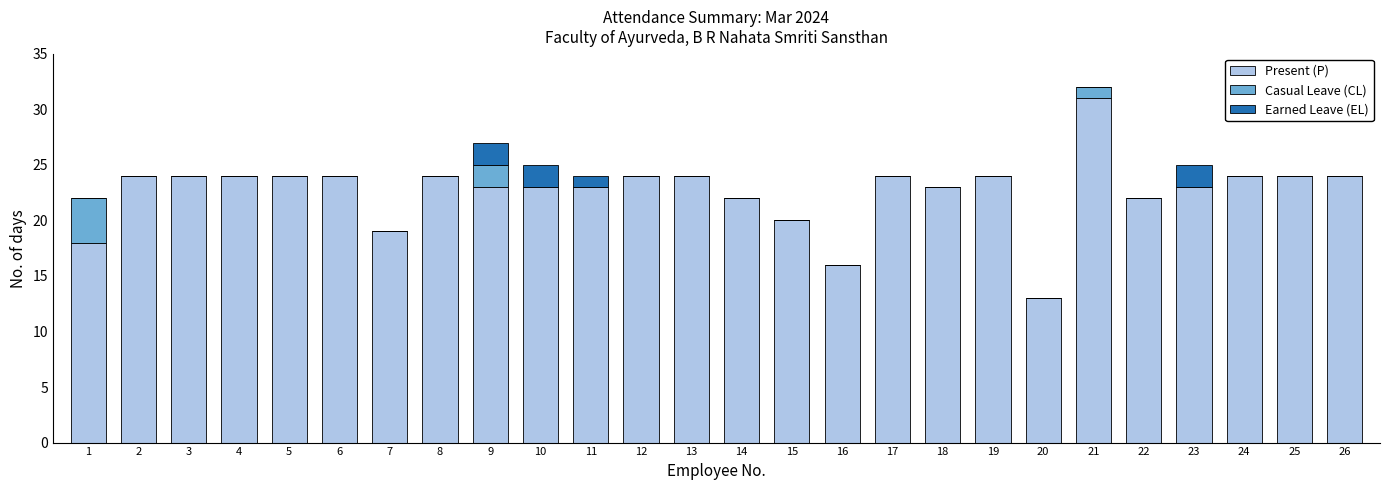

Is it true that Present (P) equals 41 at 17?

False